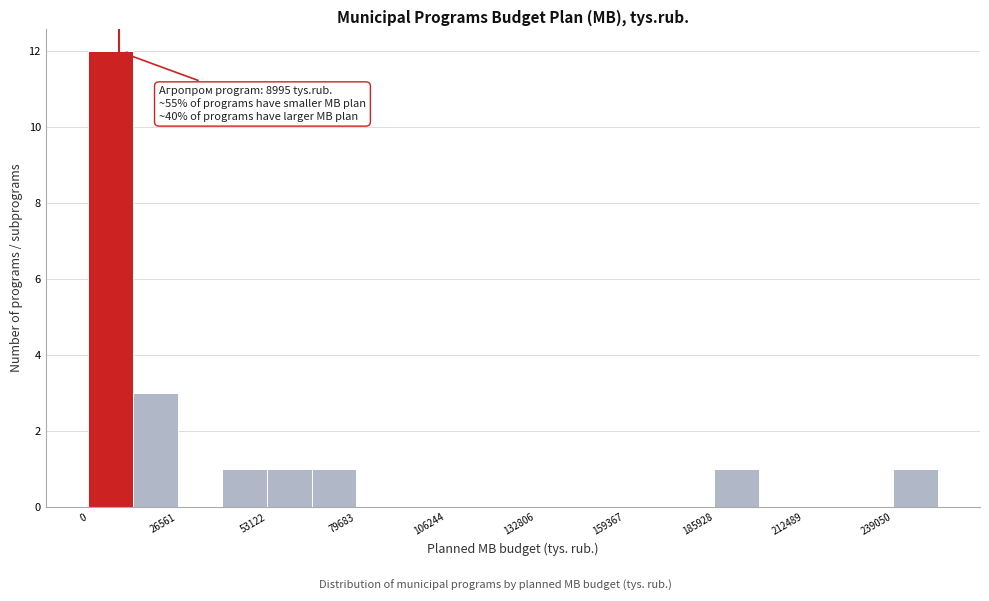

Read against the x-axis, roughly where is the centre of the tallest bar?

5000